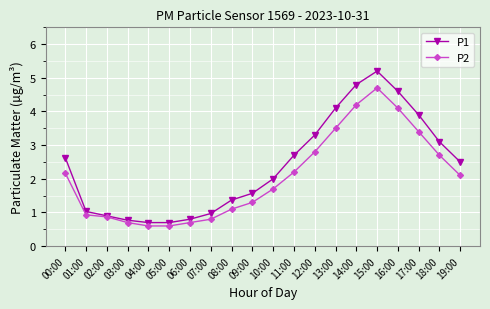

Does the chart display data point markers on the line(s)?

Yes